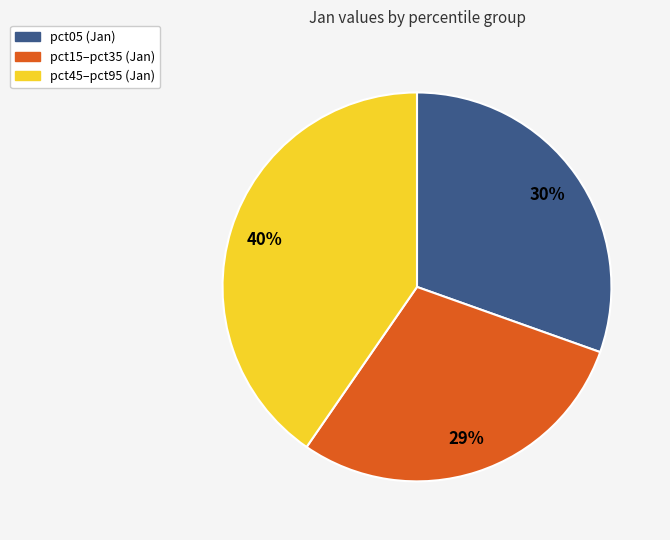

To the nearest percent, what is the average slice percentage?

33%